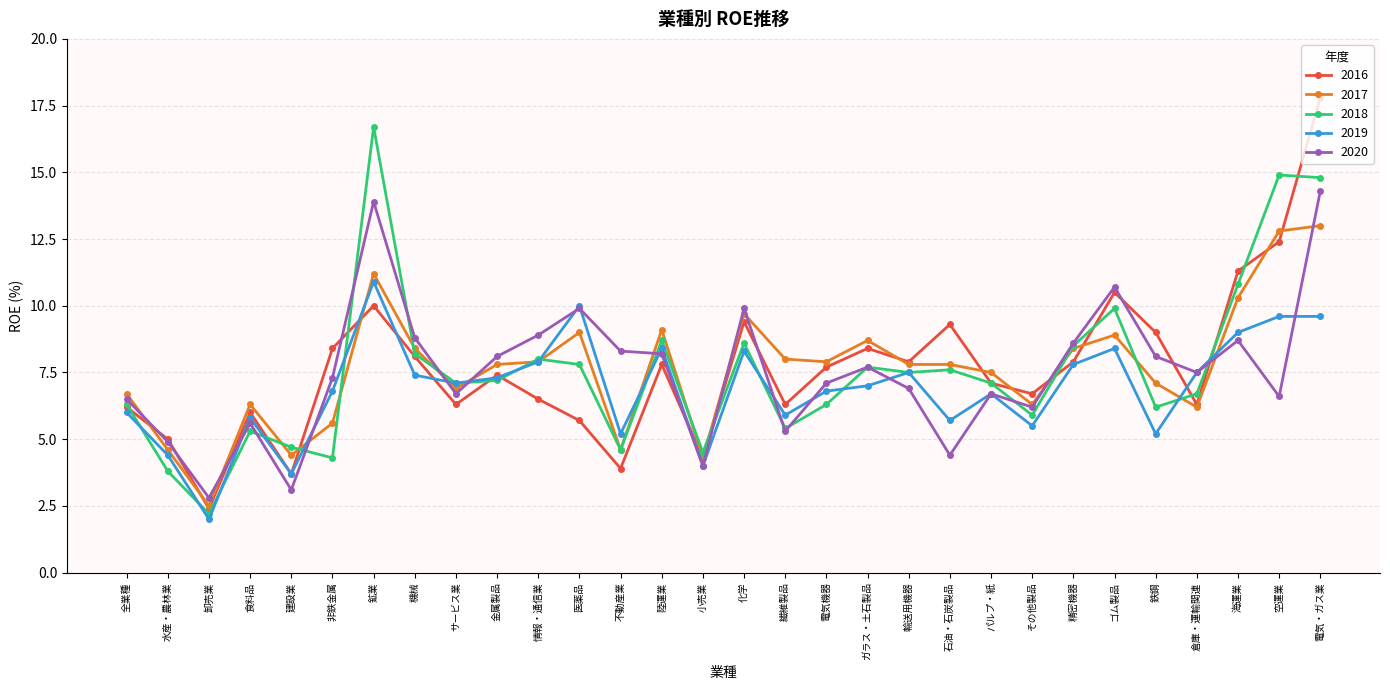

What position from the right is その他製品?

8